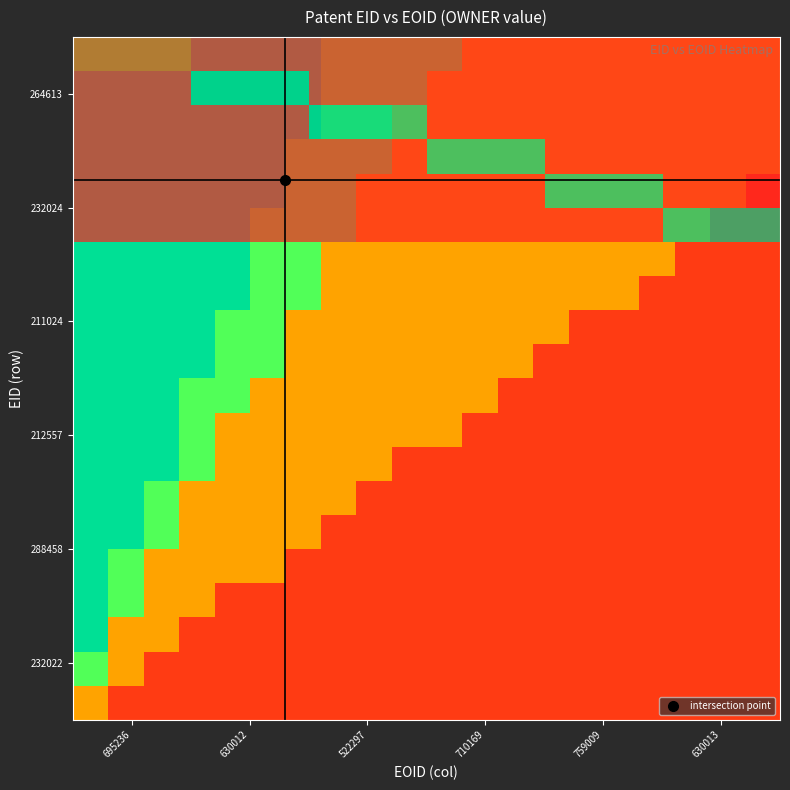

What is the spread (max minus min) of values at 710169?

1.0